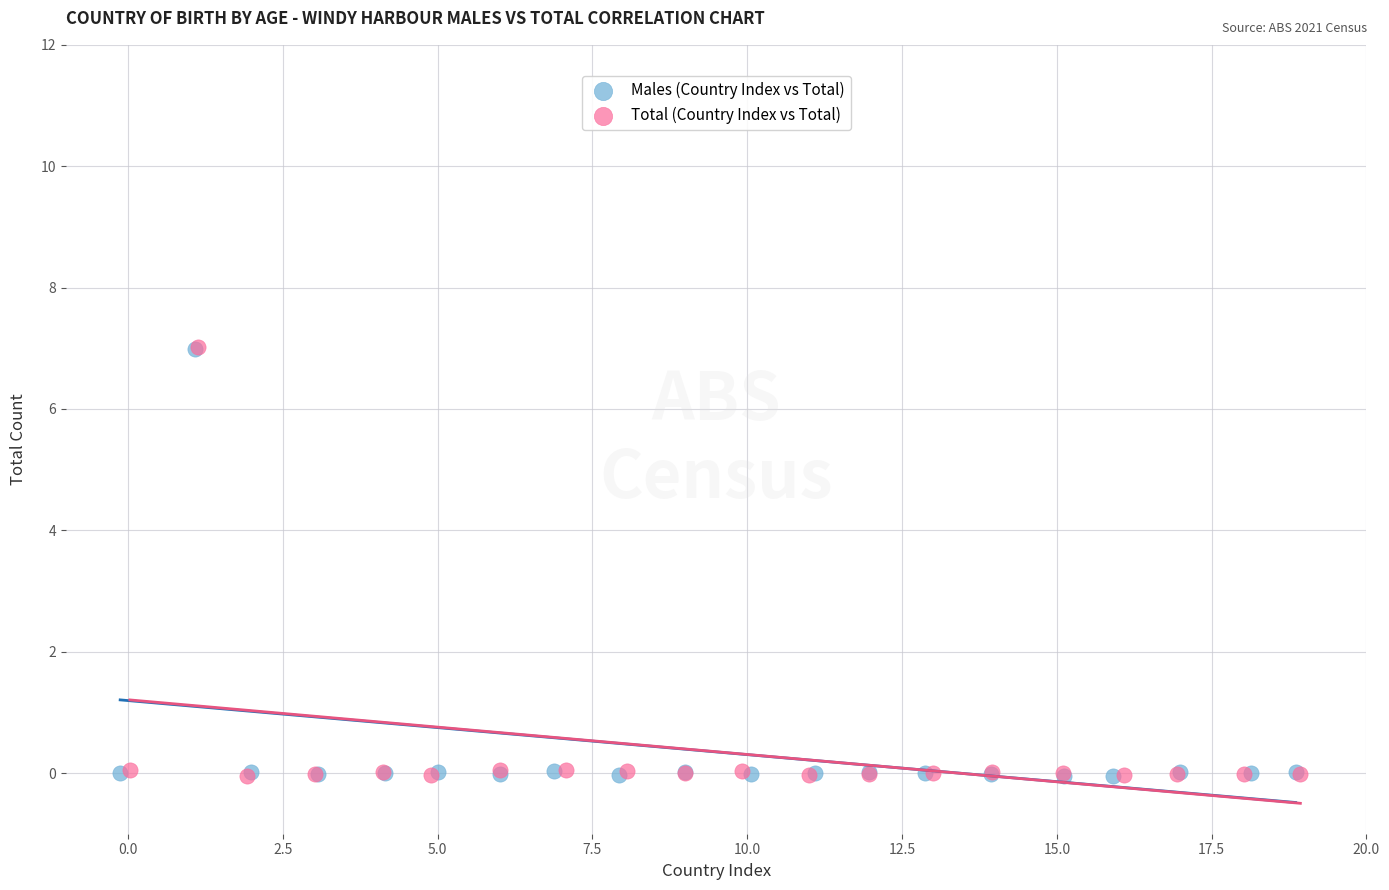

Which series has the largest Y range (max minus min)?

Total (Country Index vs Total)